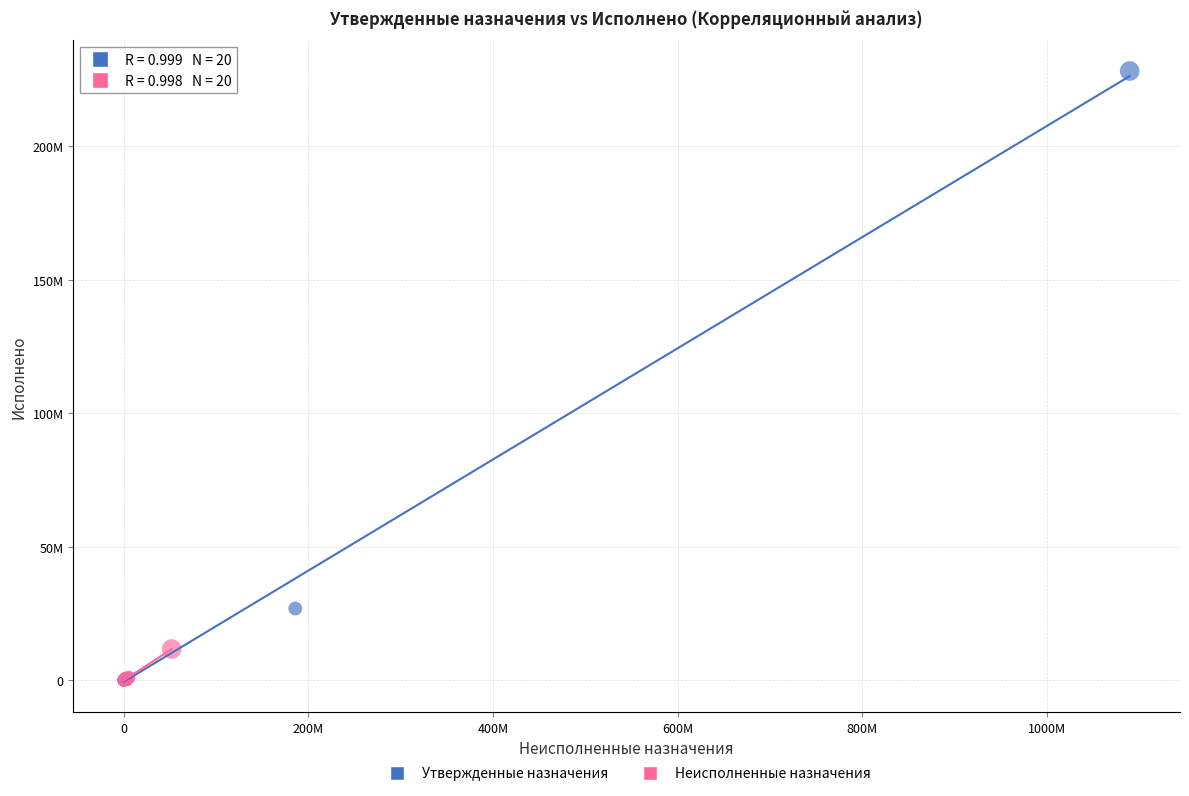

What are all the series names shown in the legend?

Утвержденные назначения, Неисполненные назначения